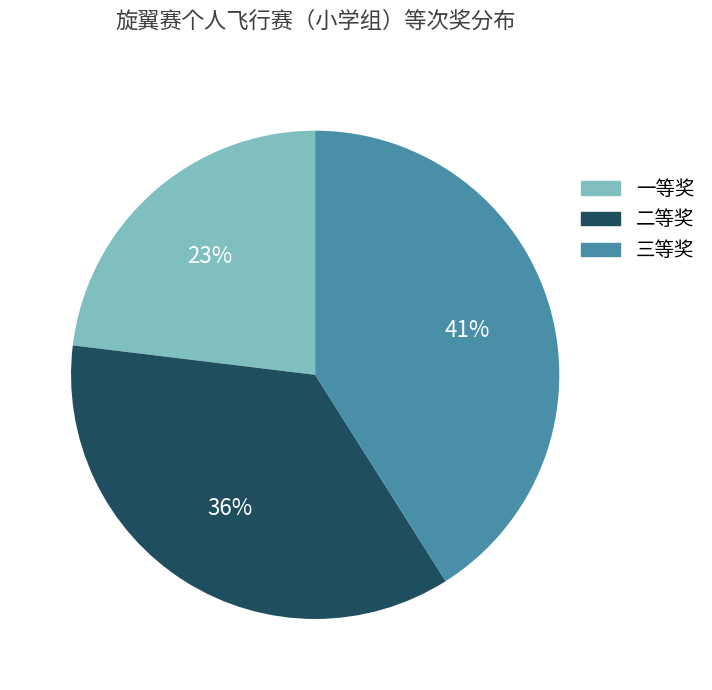

To the nearest percent, what is the average slice percentage?

33%